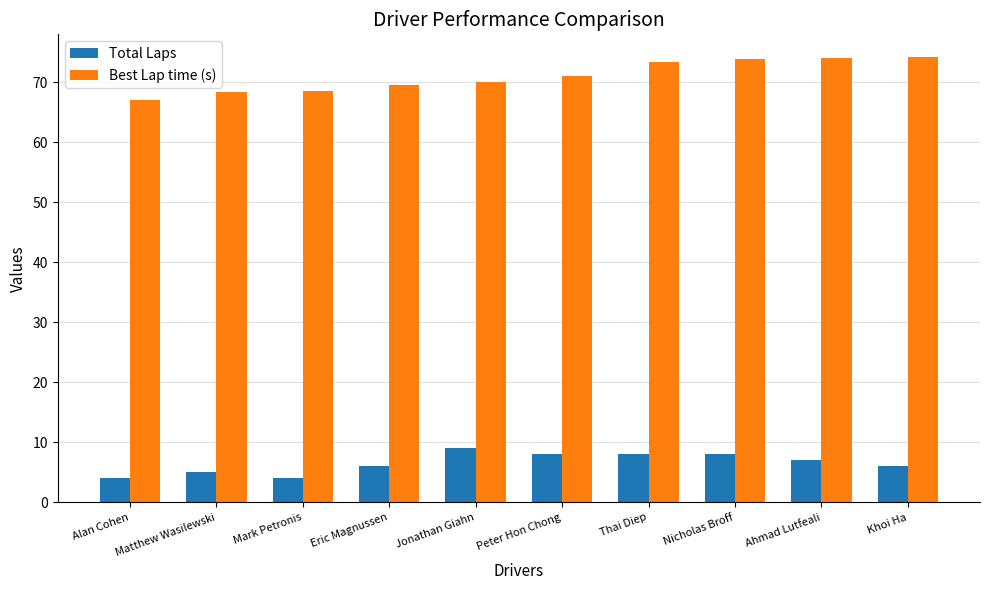

Count the Total Laps values in the range 5 to 8.

7